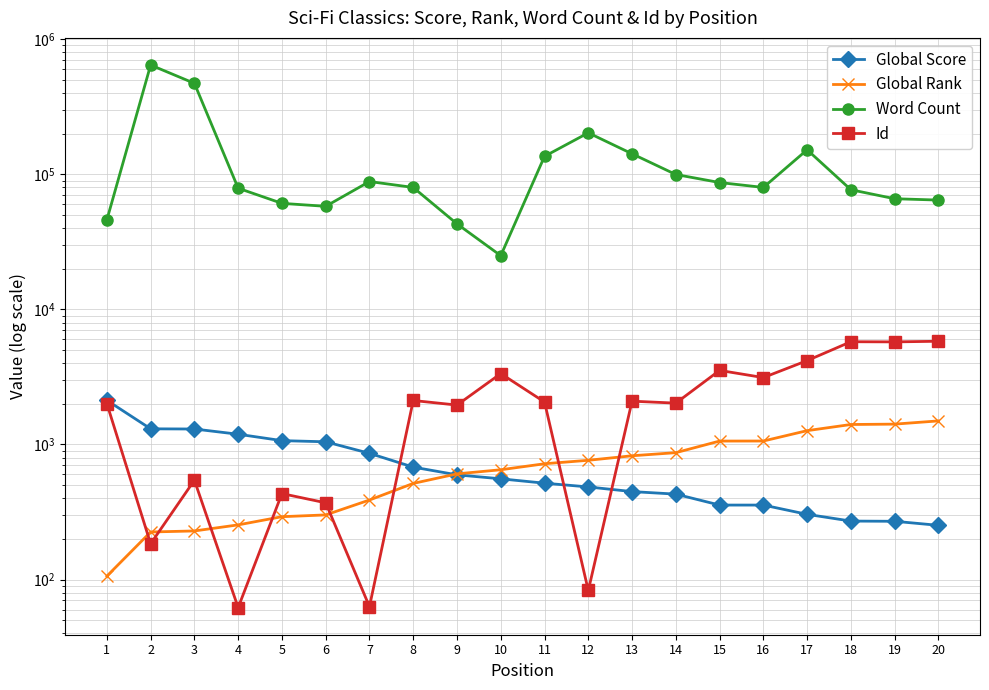

What is the difference between the Global Rank values at 10 and 17?

616